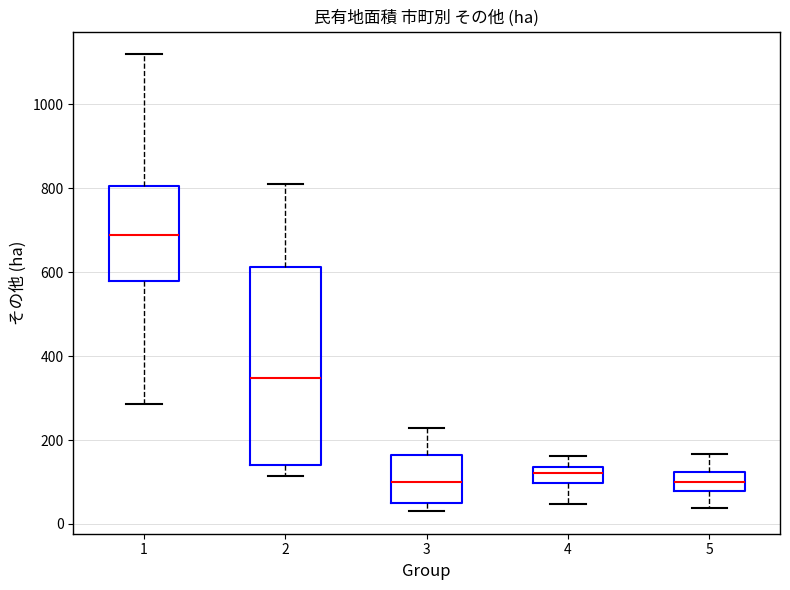

Which box has the highest median line?

1